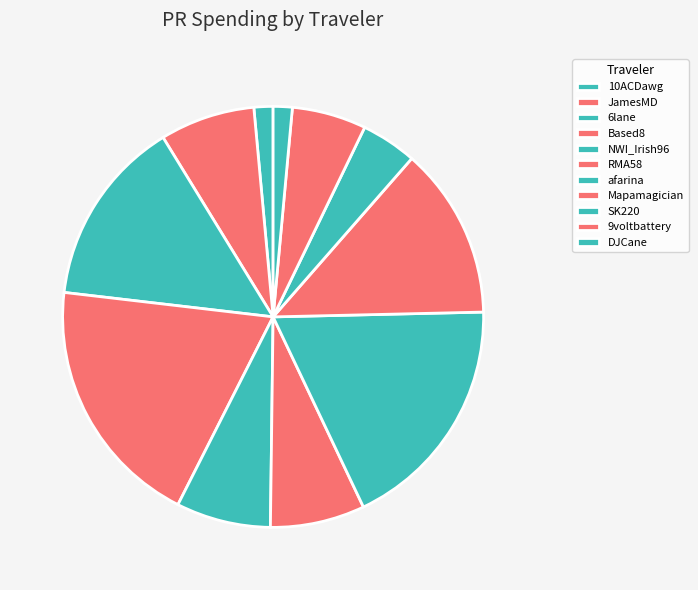

Between DJCane and 6lane, which is larger?

6lane